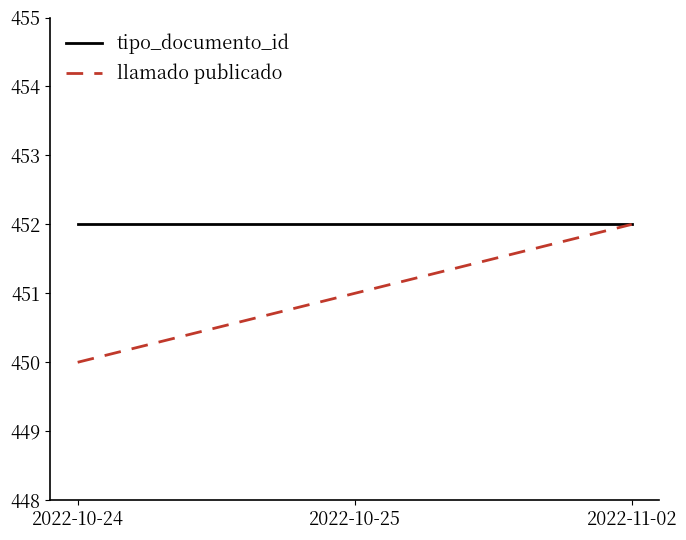

What is the maximum value shown in the chart?

452